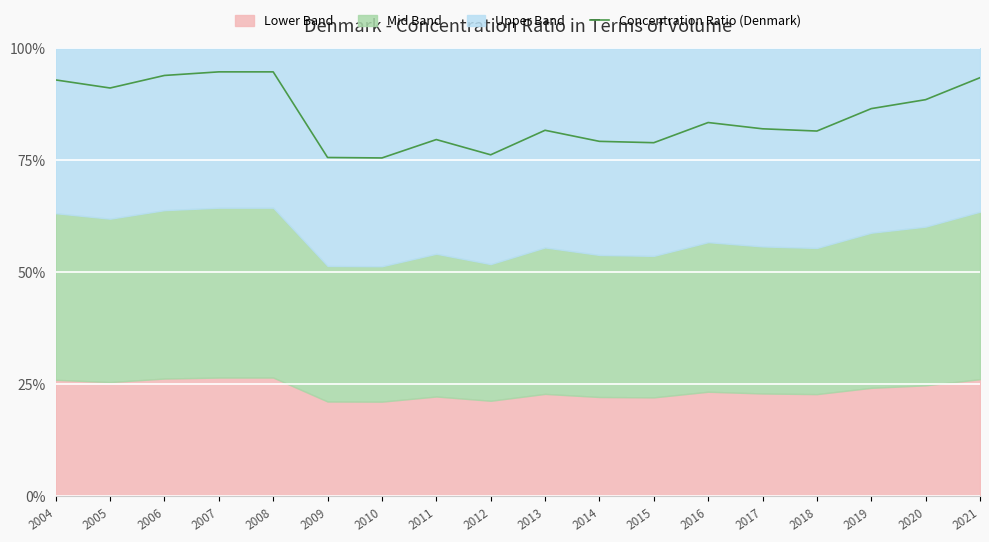

The value at 2019 is 0.9. True or false?

True